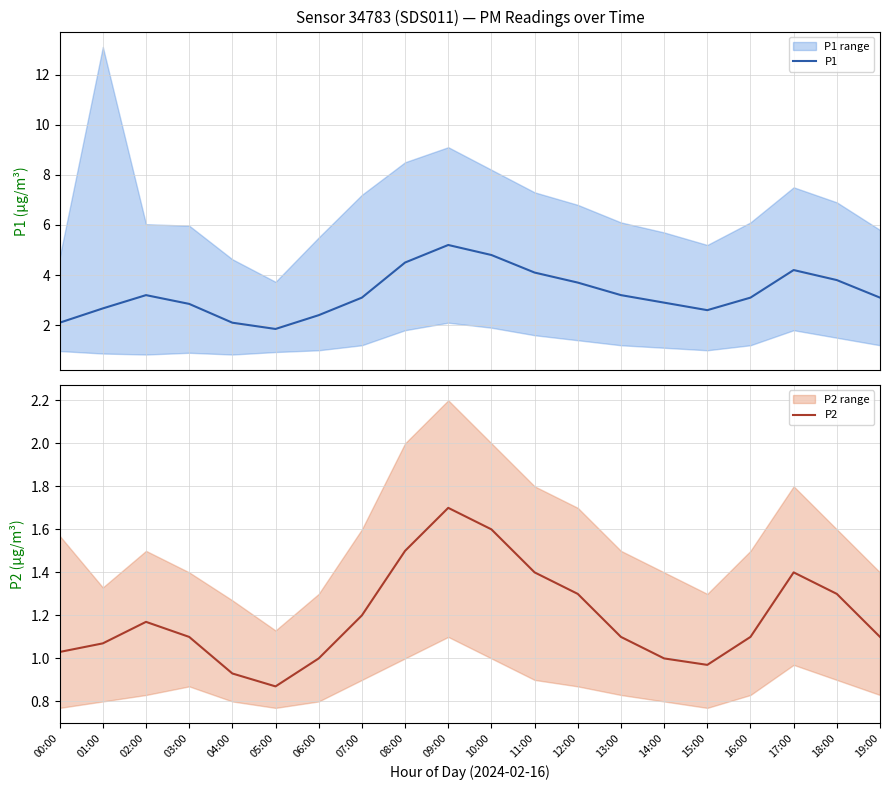

The P2 series shows 2.4 at 08:00. True or false?

False